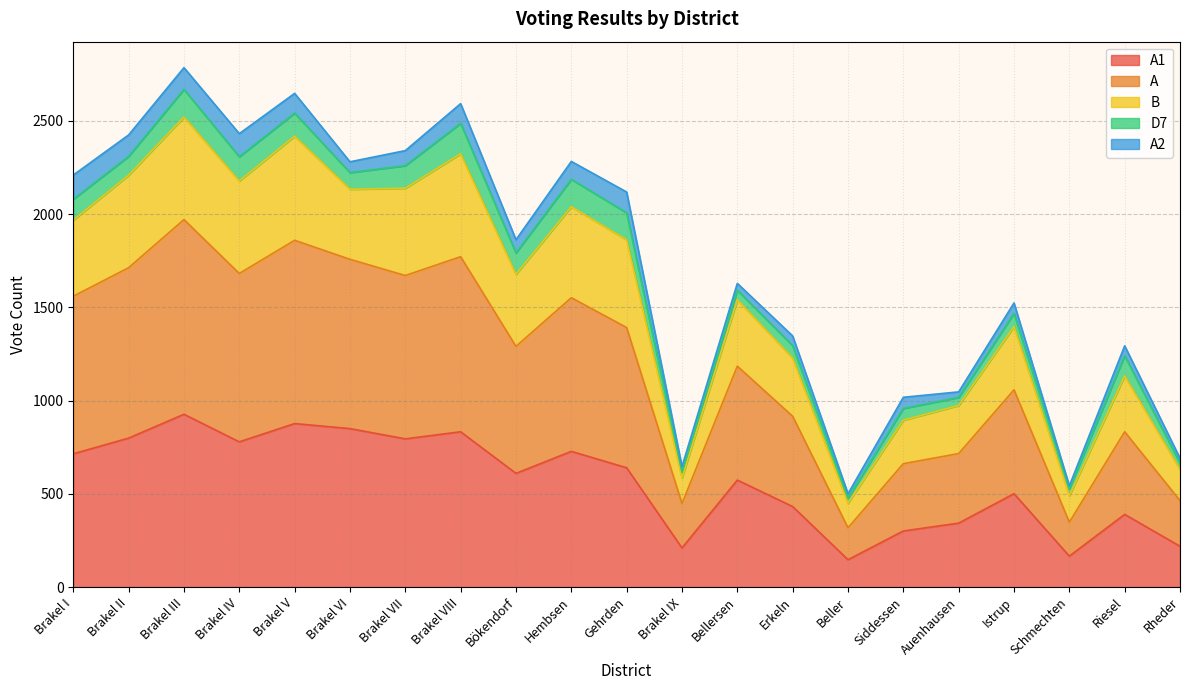

What is the minimum value shown in the chart?

147